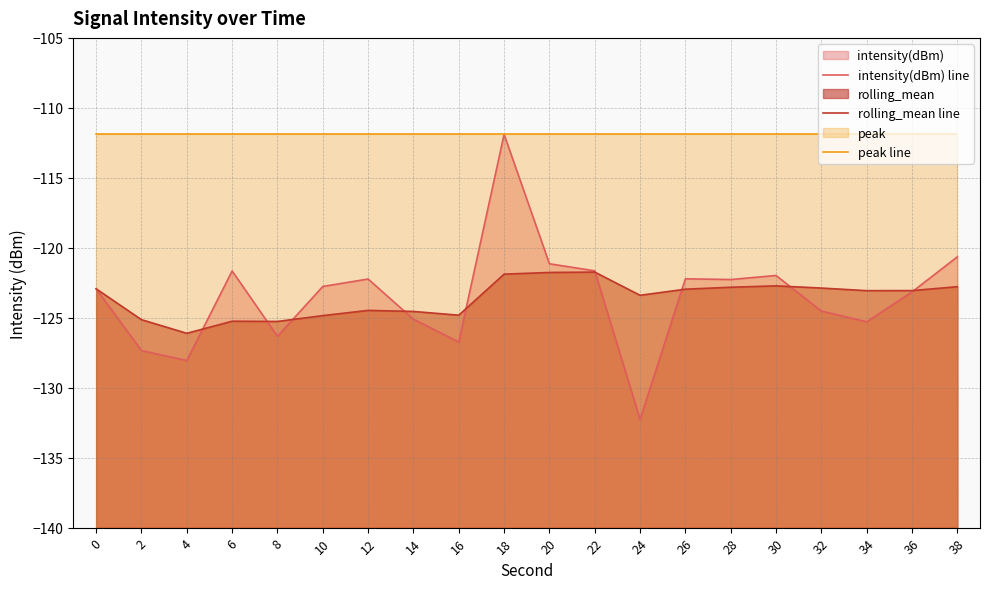

Between 38 and 12, which is larger?

38